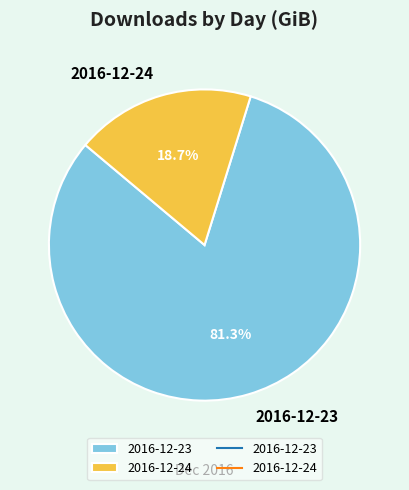

Which category has the smallest portion of the pie?

2016-12-24